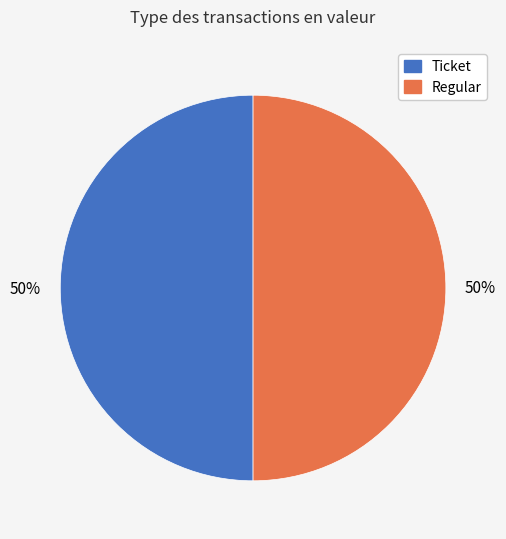

Is it true that Ticket is 50% of the pie?

True